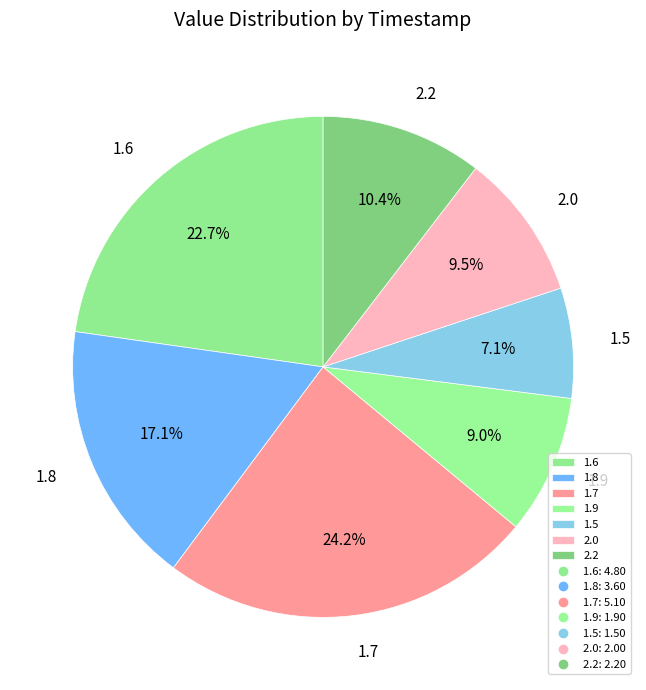

Is there a majority slice in this chart?

No